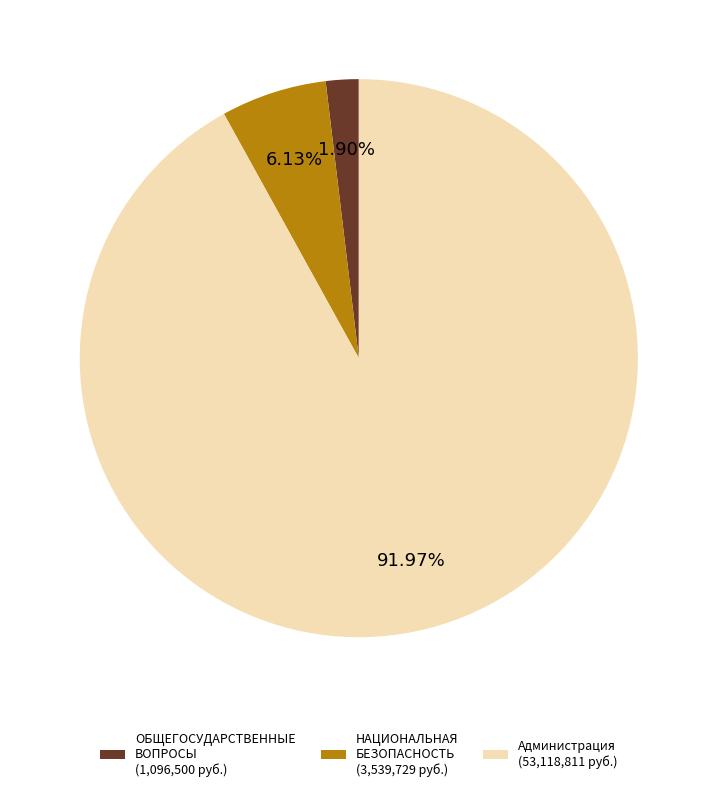

Does НАЦИОНАЛЬНАЯ БЕЗОПАСНОСТЬ (3,539,729 руб.) represent more than half of the total?

No